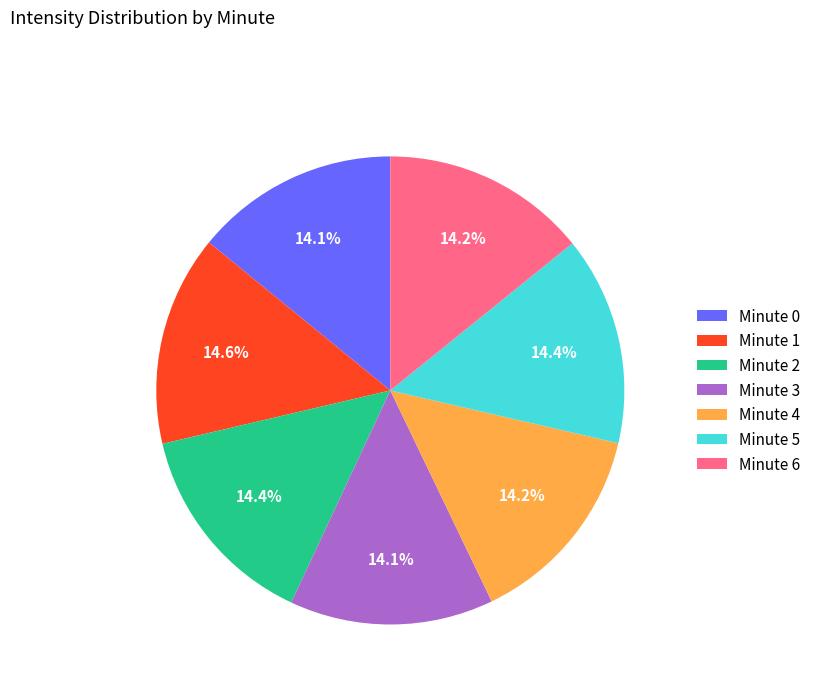

Is Minute 5 the majority of the pie?

No